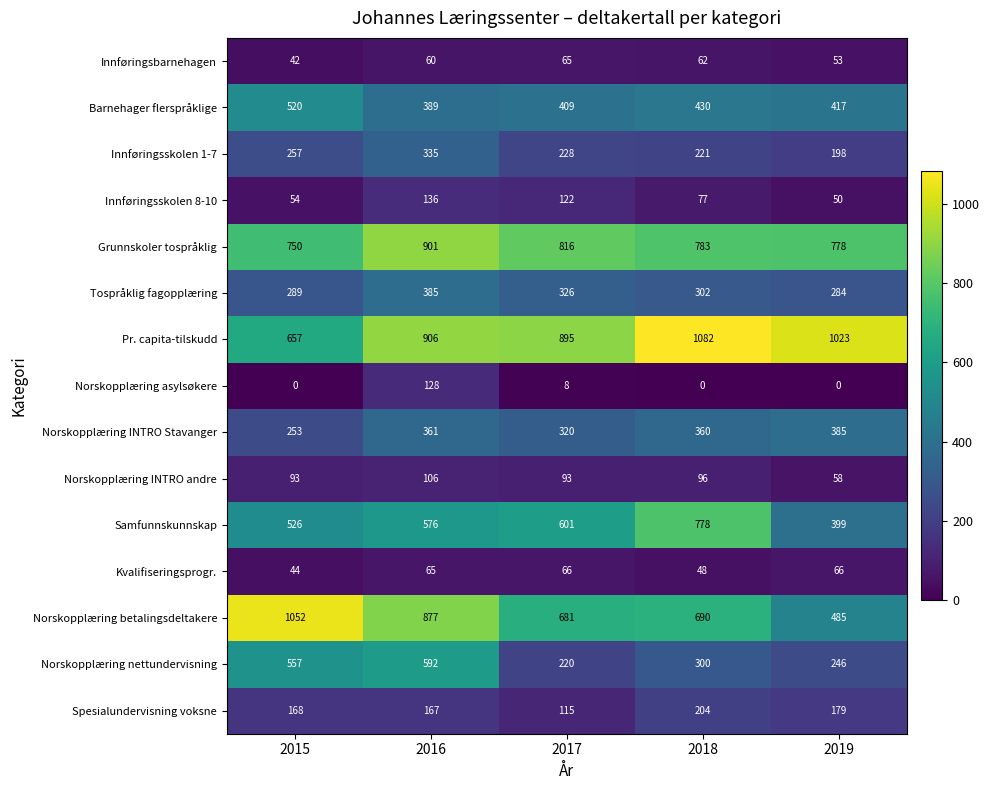

The value of Kvalifiseringsprogr. at 2017 is 66. True or false?

True